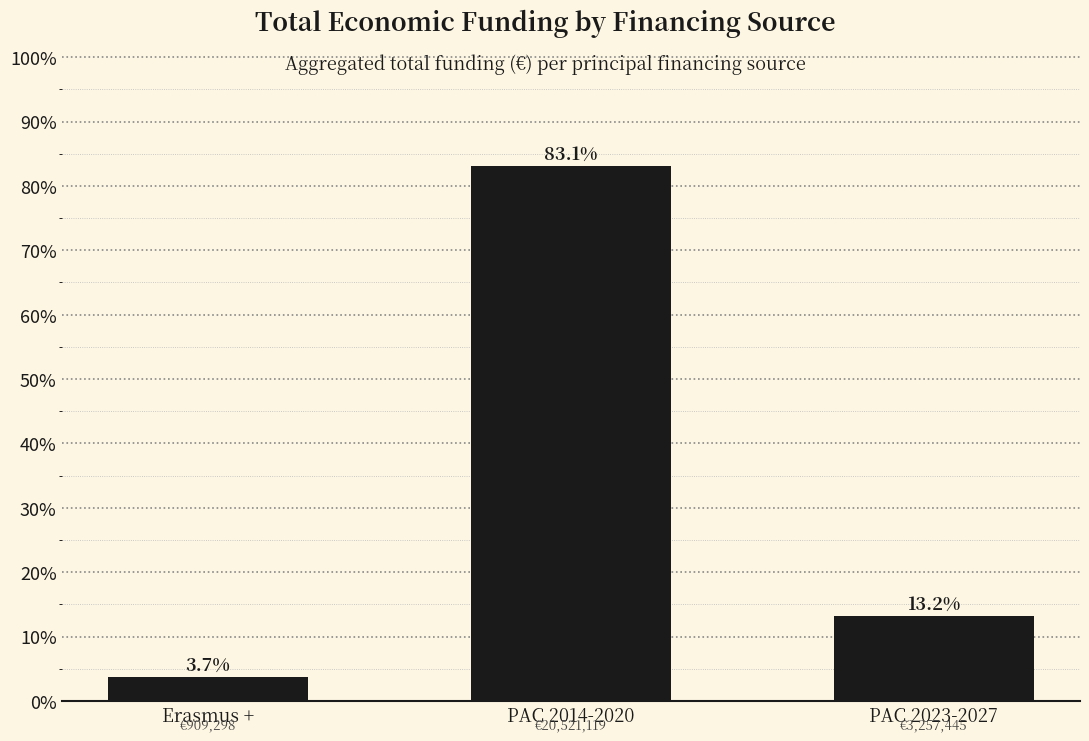

Does the chart contain any negative values?

No